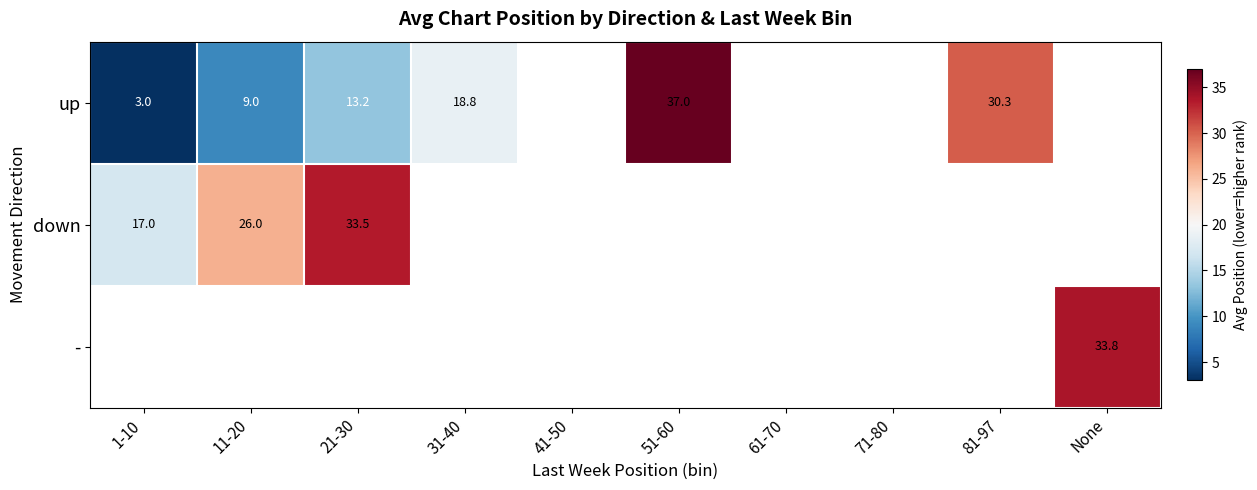

What is the difference between the highest and lowest values at 11-20?

17.0